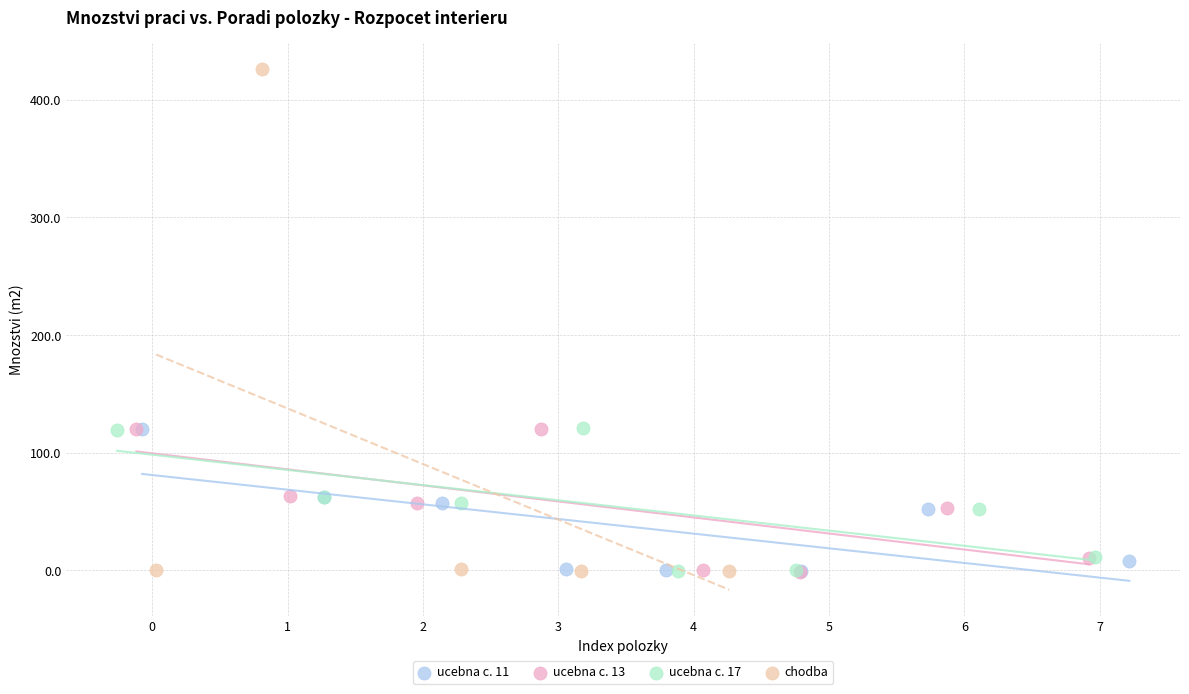

Which series contains the highest Y value?

chodba